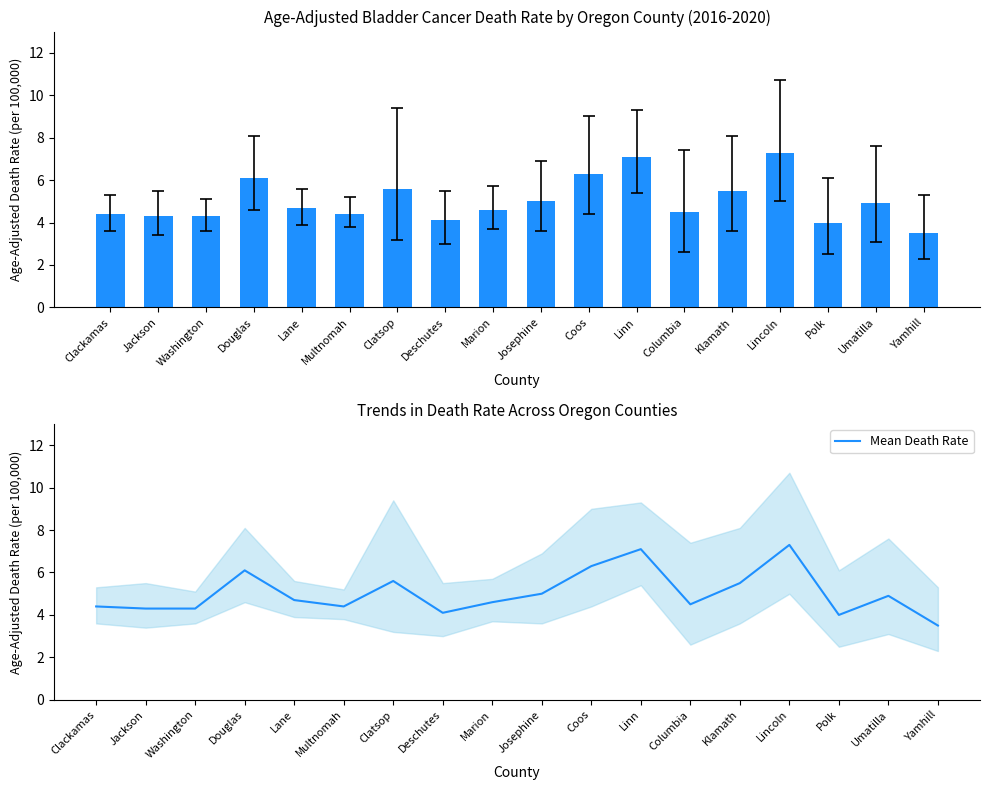

How many values in the Mean Death Rate series exceed 4?

16